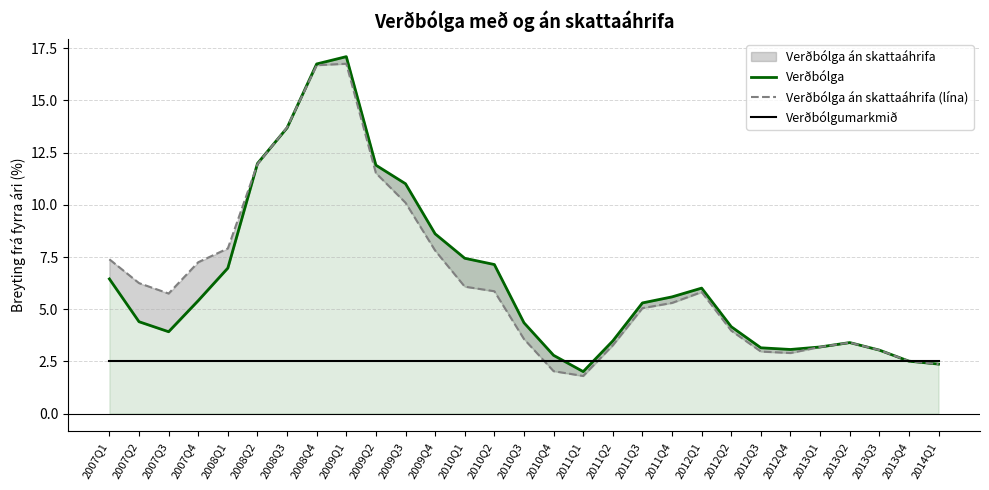

Does the chart have visible grid lines?

Yes